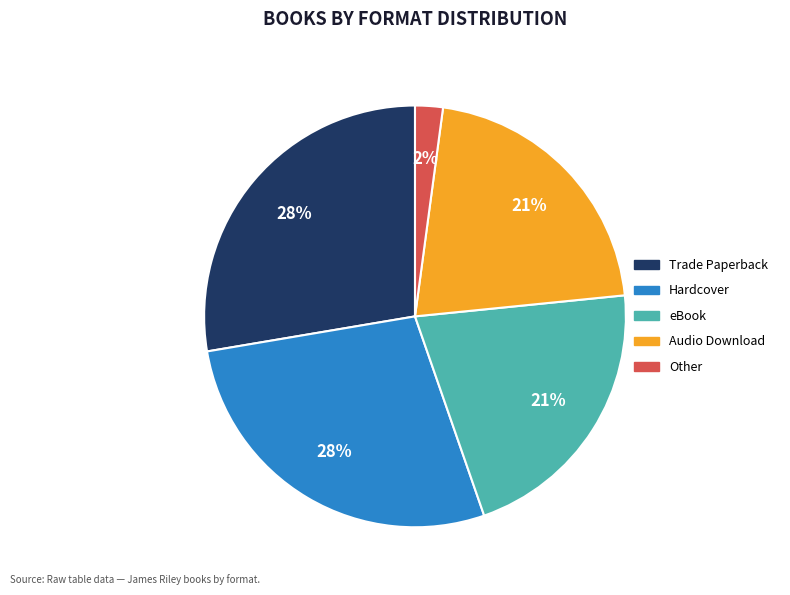

To the nearest percent, what is the difference between the largest and smallest slice percentages?

26%